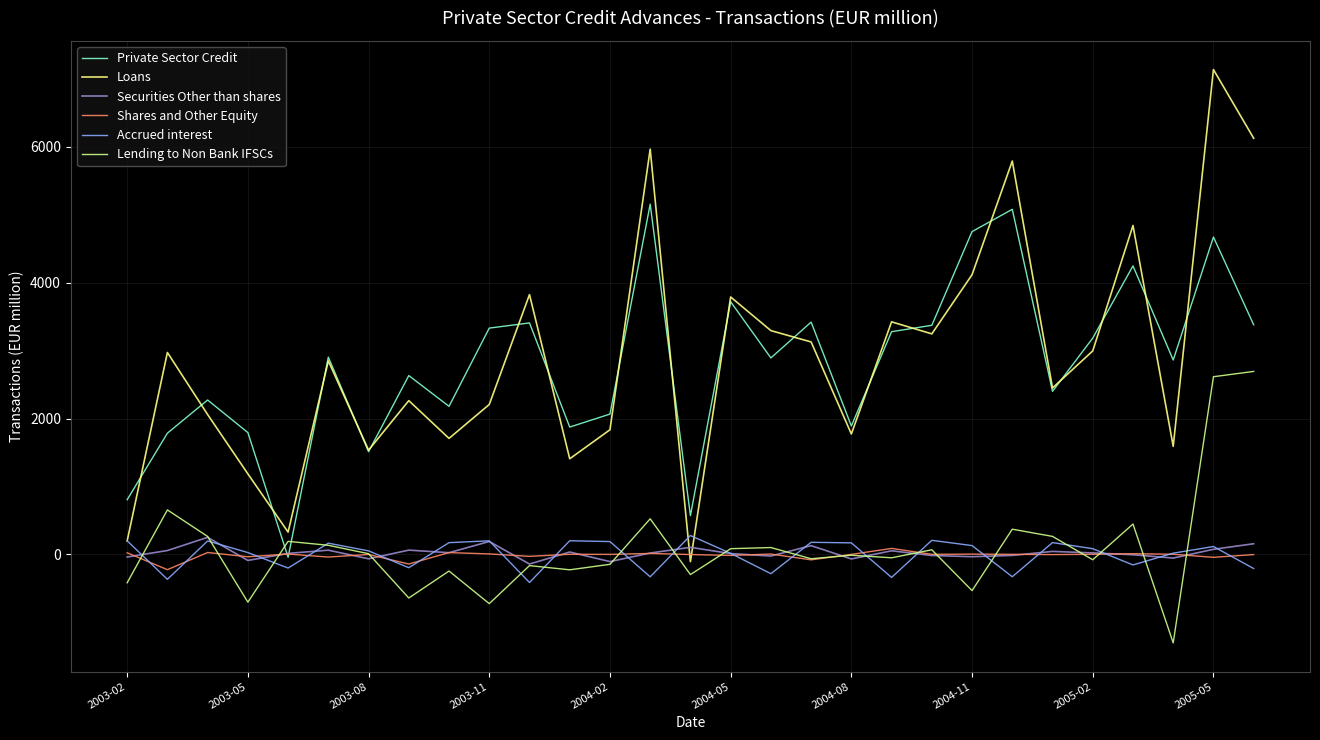

What is the greatest value displayed?

7140